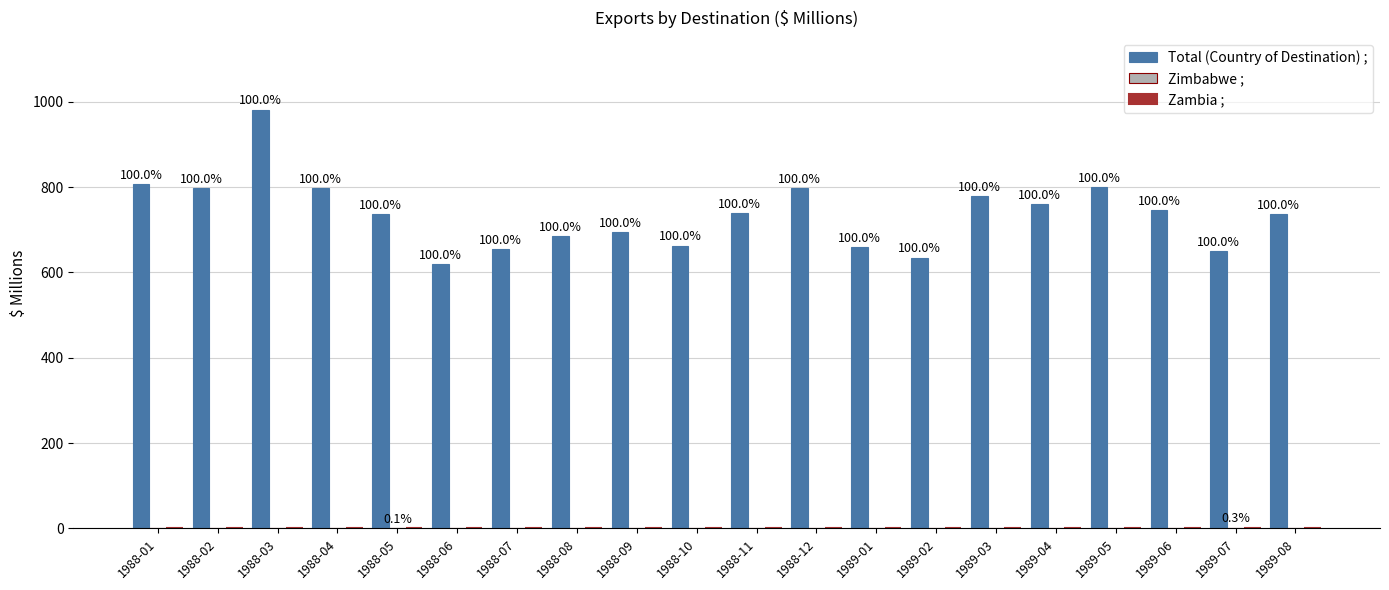

Which category has the lowest value in the Zimbabwe ; series?

1988-01